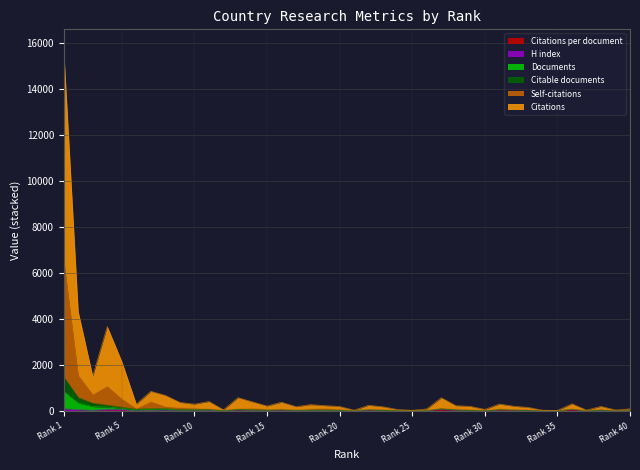

What is the value of the Citations point at the 38th from the left?

221.3